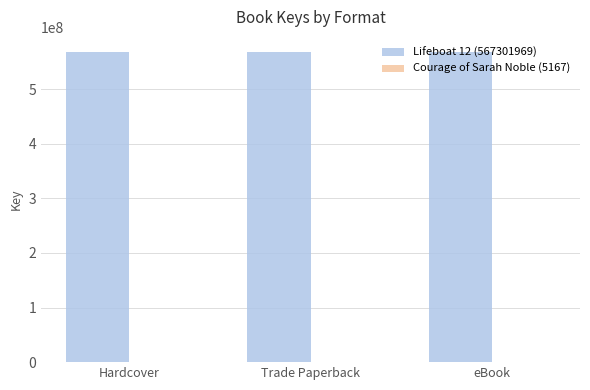

What is the maximum value shown in the chart?

567301969